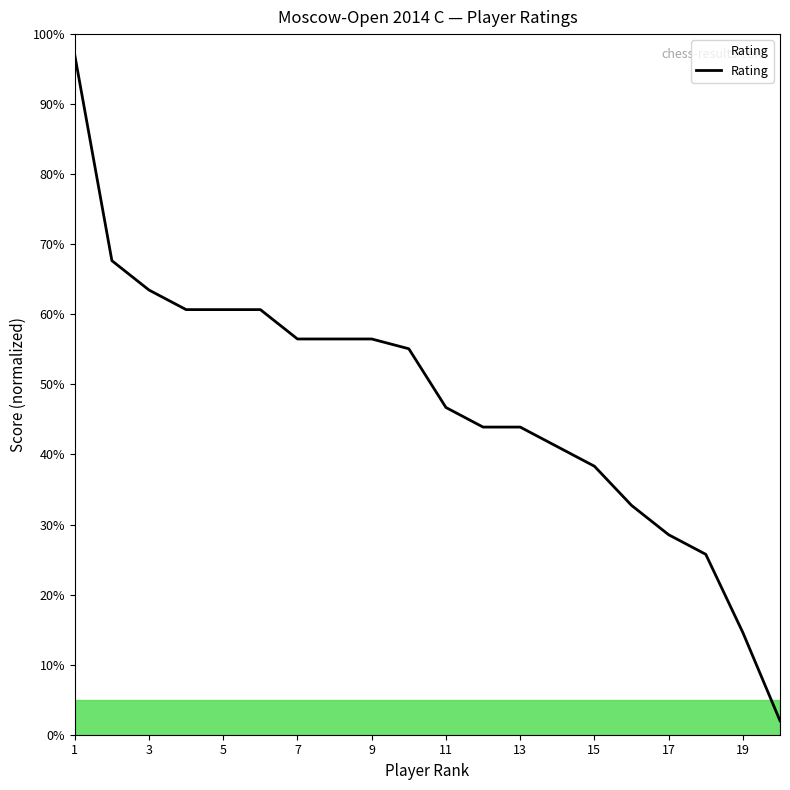

Does the chart have visible grid lines?

No